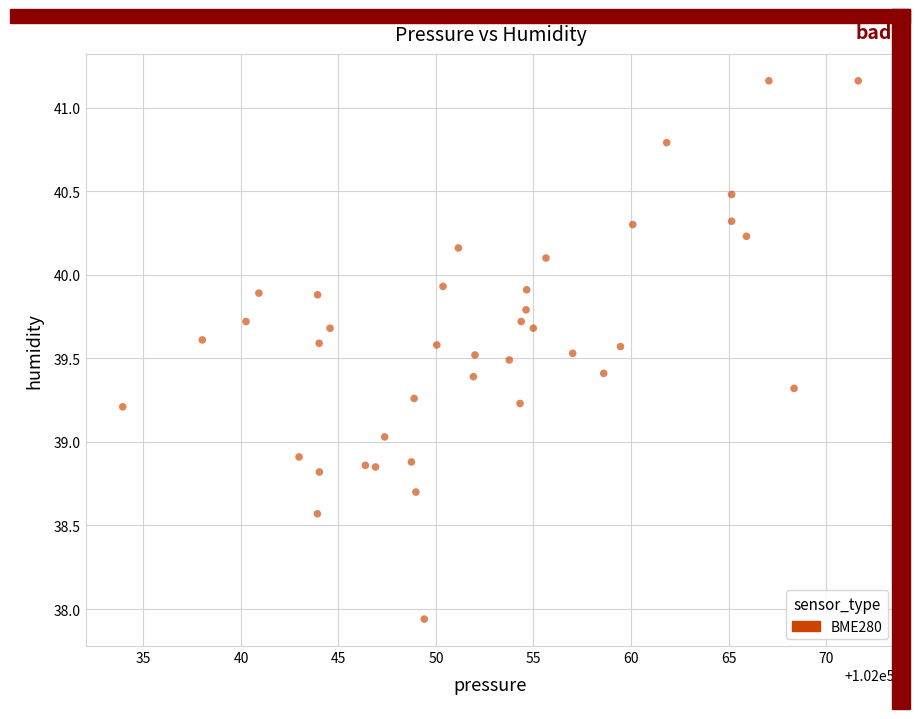

What is the range of X values (max minus min)?

37.7